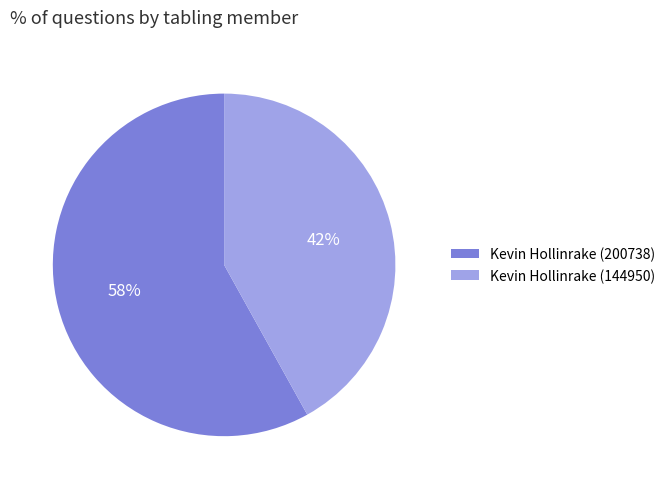

Rank the categories by value from lowest to highest.

Kevin Hollinrake (144950), Kevin Hollinrake (200738)